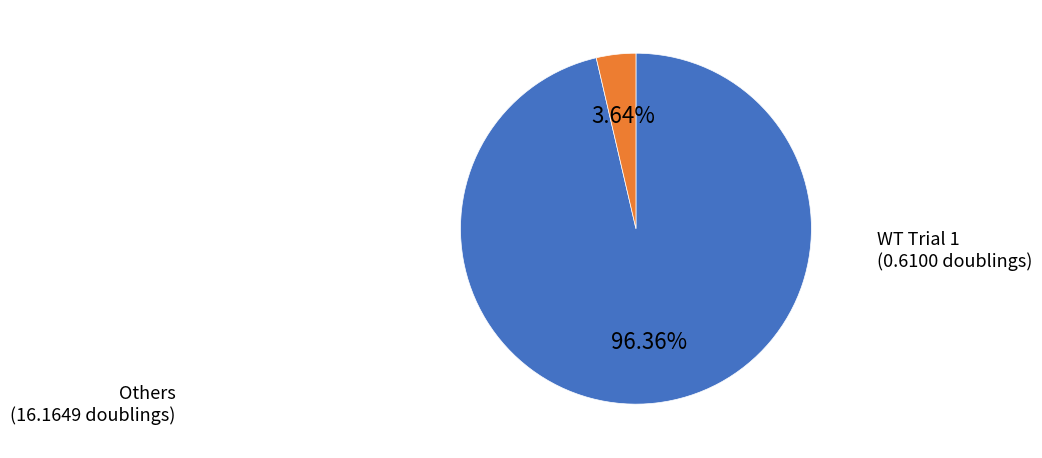

Does any single category account for the majority?

Yes